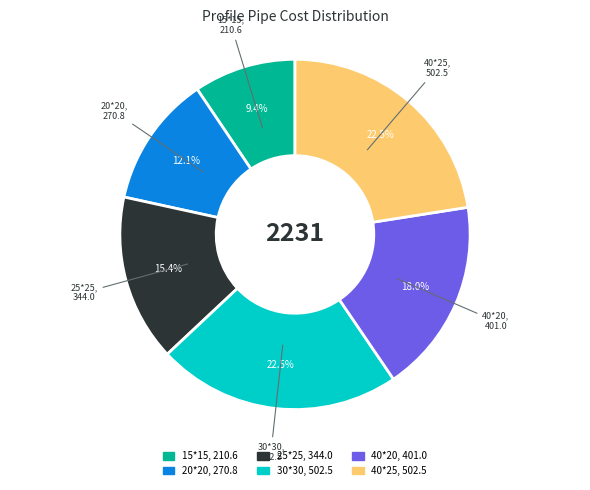

Is the sum of 40*25 and 30*30 greater than half?

No